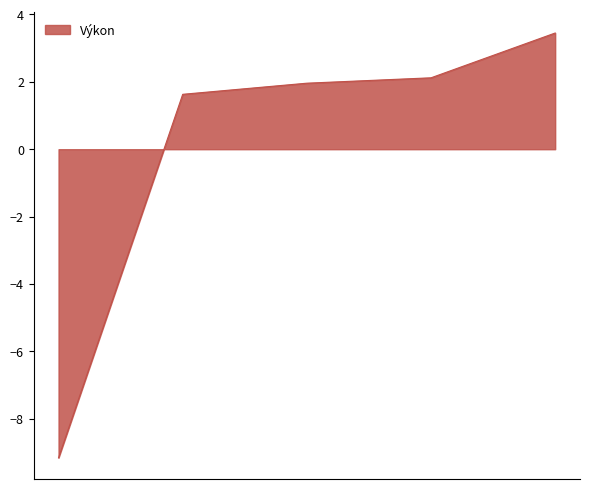

What is the minimum value shown in the chart?

-9.2